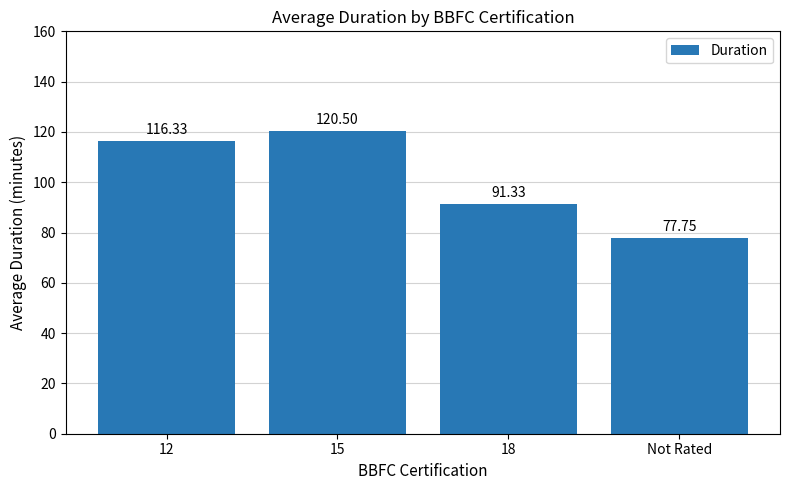

How many bars are there in total?

4